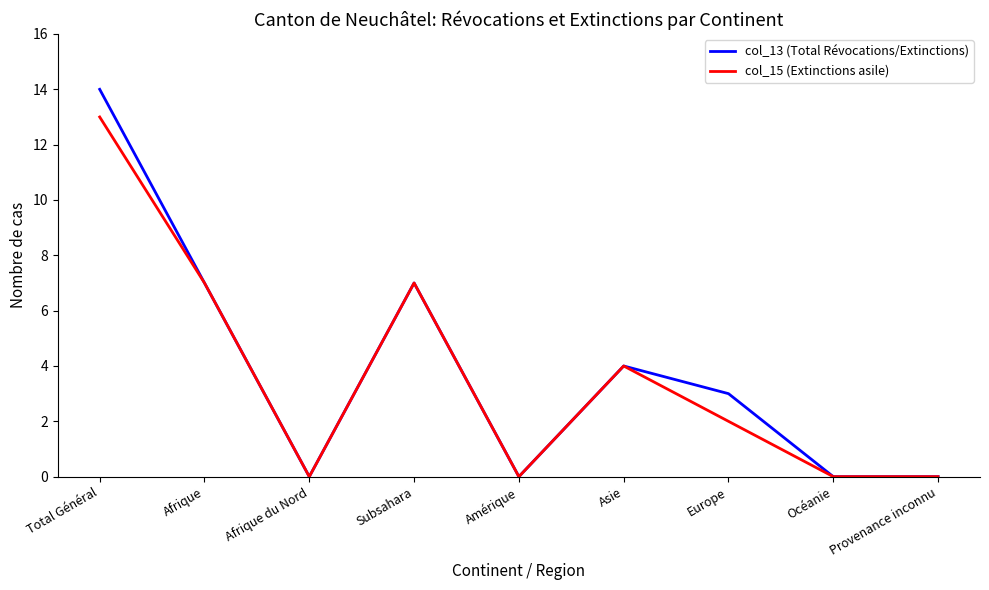

At Total Général, list the series in order from smallest to largest.

col_15 (Extinctions asile), col_13 (Total Révocations/Extinctions)